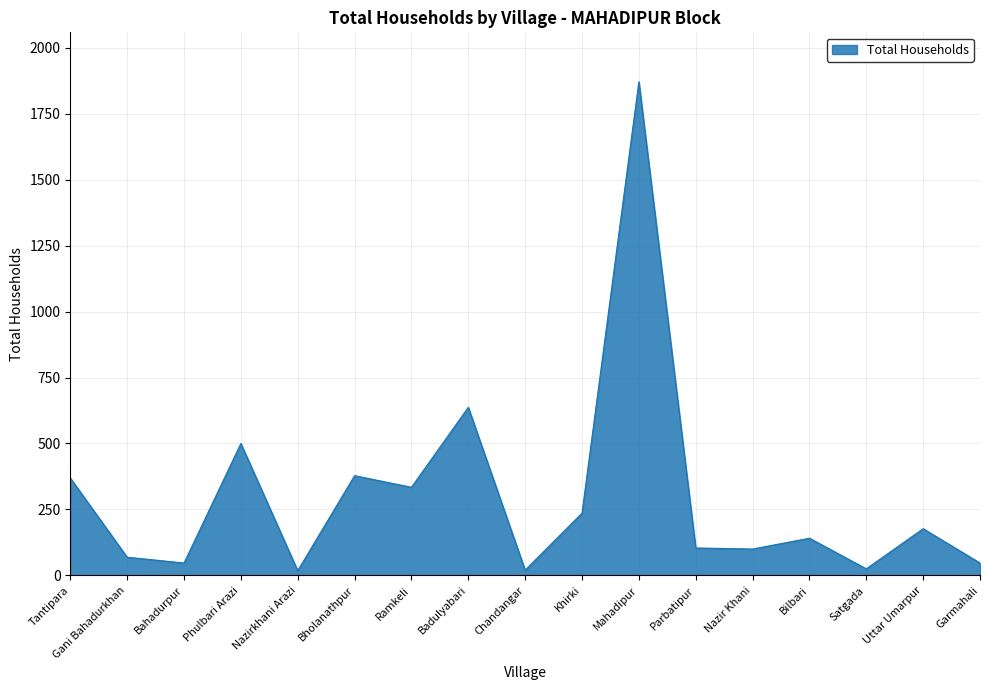

At which category does the data reach its first local valley?

Bahadurpur